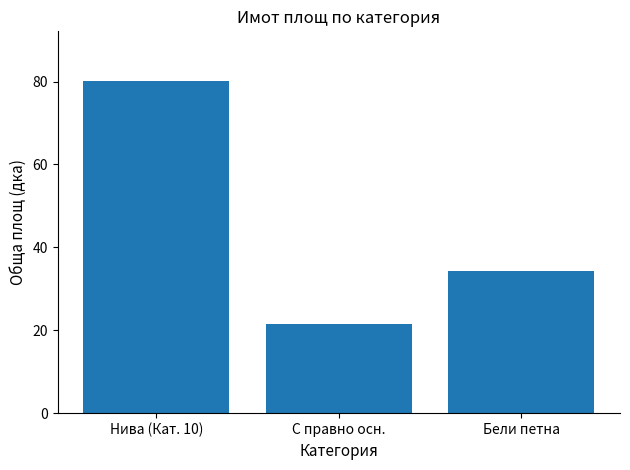

What is the change in value from Нива (Кат. 10) to Бели петна?

-45.7